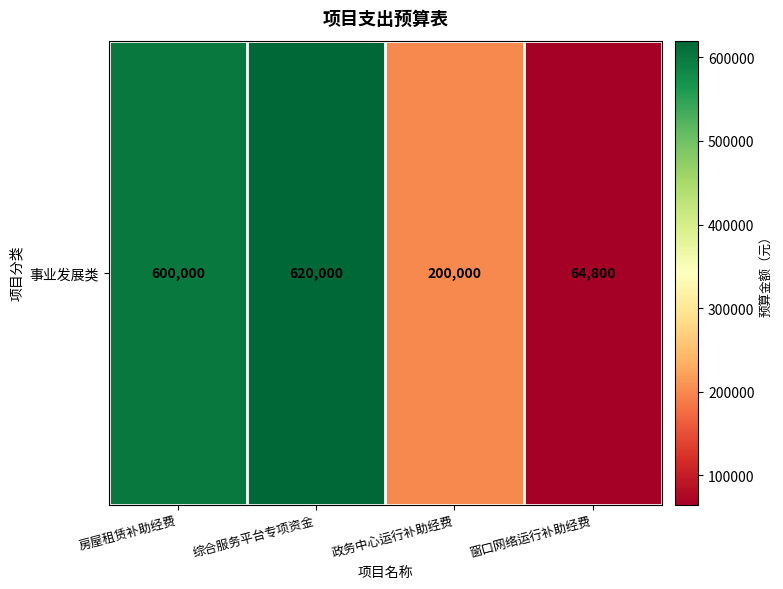

What value does the data have at 房屋租赁补助经费?

600000